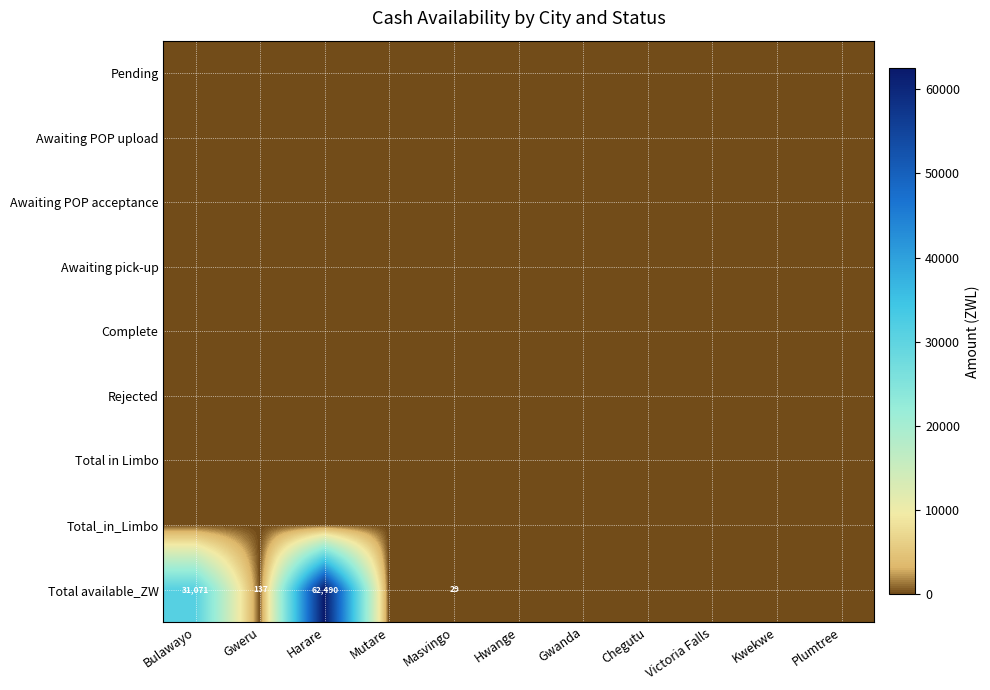

Count the number of data series in this chart.

9